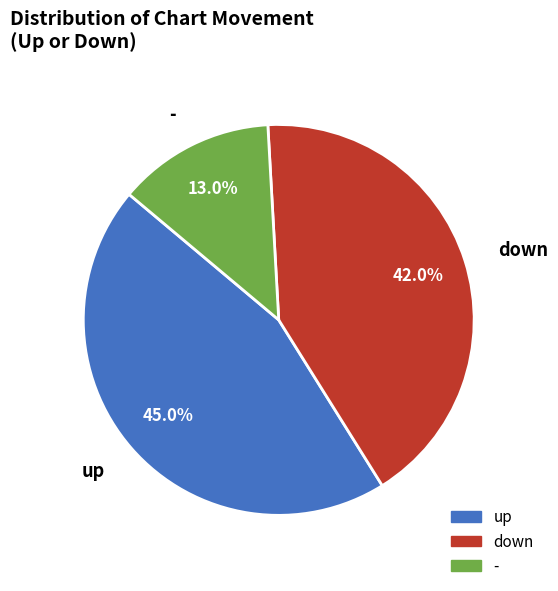

Count the number of slices in the pie.

3